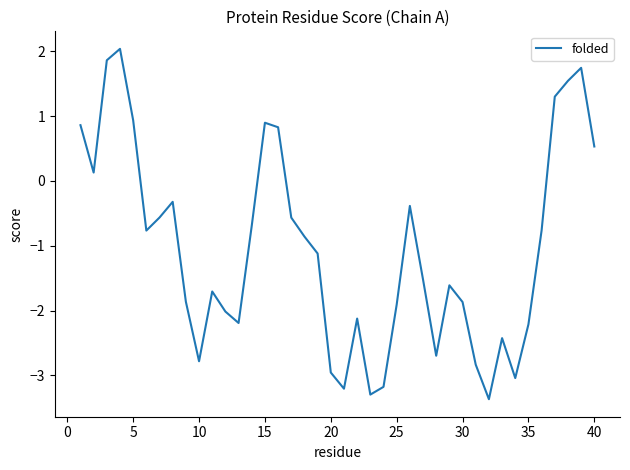

Reading left to right, extract all data points from this chart.

0.9	0.1	1.9	2.0	0.9	-0.8	-0.6	-0.3	-1.9	-2.8	-1.7	-2.0	-2.2	-0.7	0.9	0.8	-0.6	-0.9	-1.1	-3.0	-3.2	-2.1	-3.3	-3.2	-1.9	-0.4	-1.5	-2.7	-1.6	-1.9	-2.8	-3.4	-2.4	-3.0	-2.2	-0.8	1.3	1.5	1.7	0.5